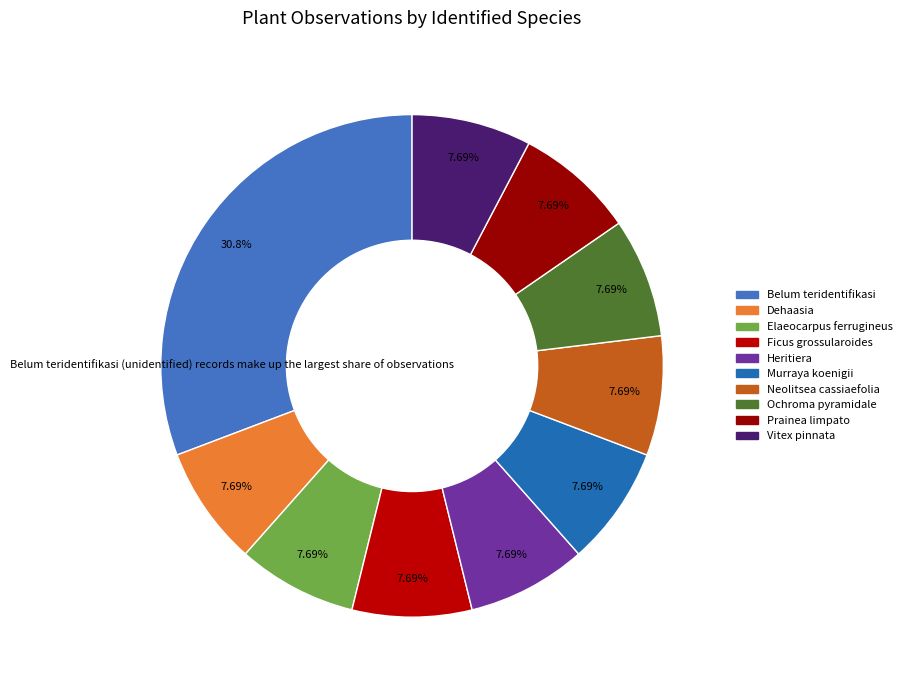

How many slices are in this pie chart?

10